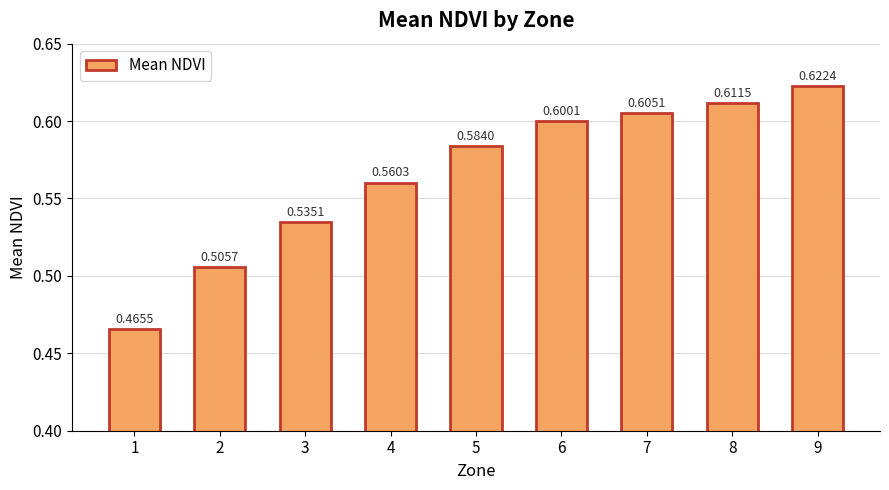

What is the change in value from 1 to 6?

+0.1